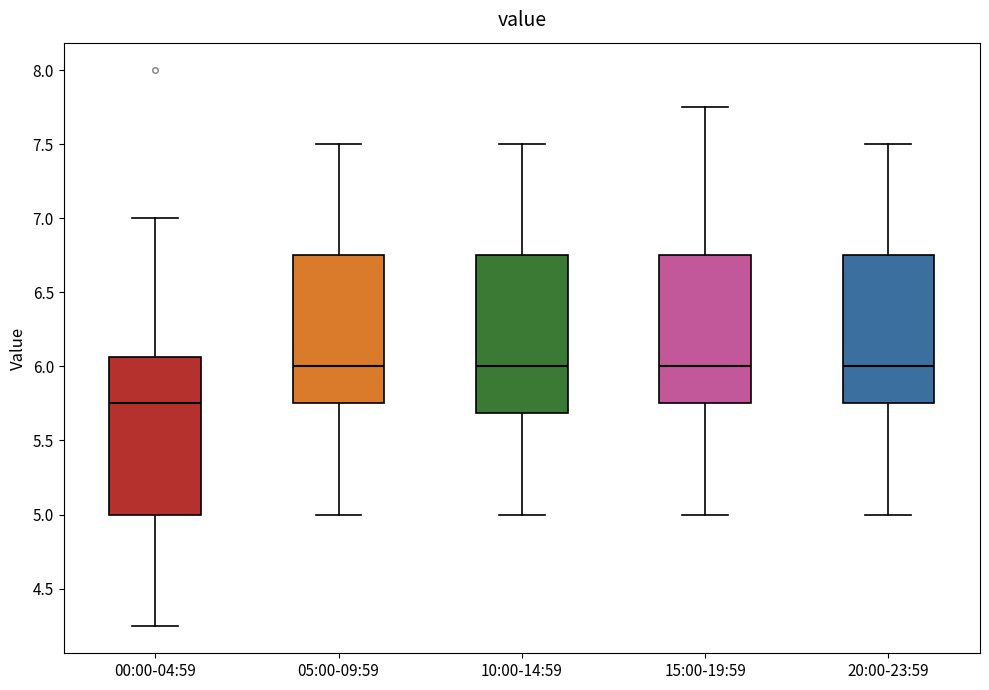

Where does the upper whisker of the box for 00:00-04:59 end on the y-axis? The values are not printed on the chart, so give them approximately, as read against the axis.

7.00